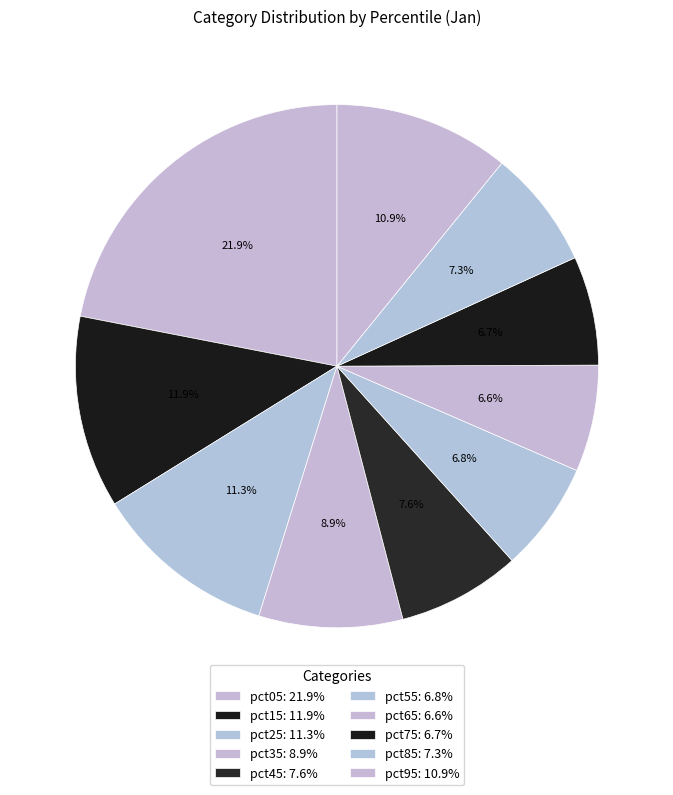

Count the number of slices in the pie.

10